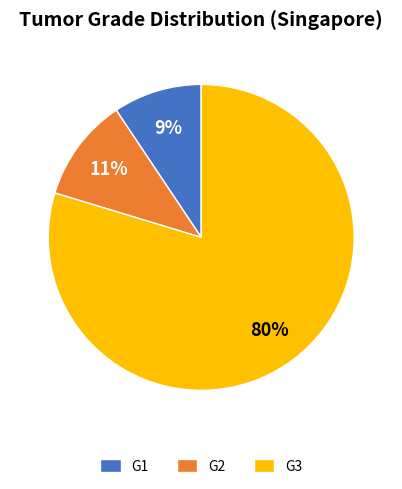

Which has a higher value, G1 or G3?

G3